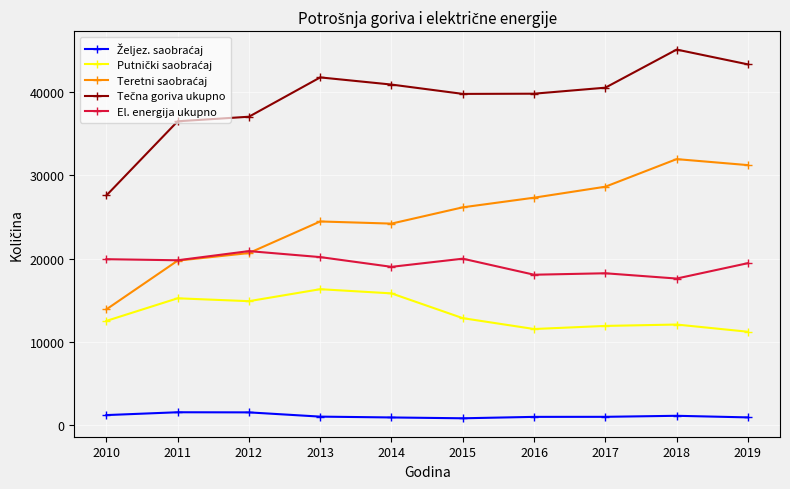

How many series are shown in this chart?

5